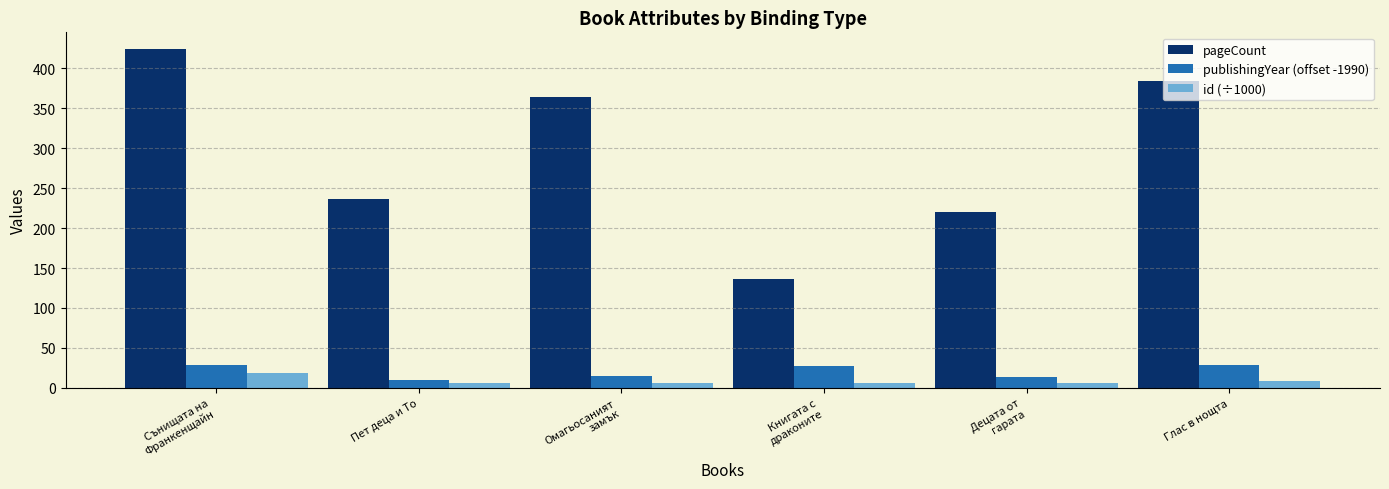

Where is pageCount nearest to the value 280?

Пет деца и То